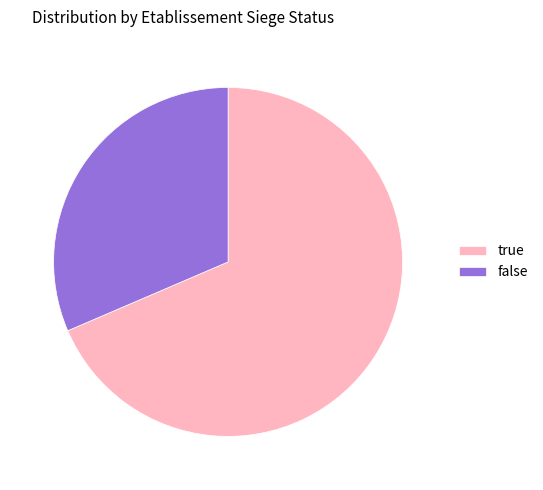

Is it true that true is 58% of the pie?

False